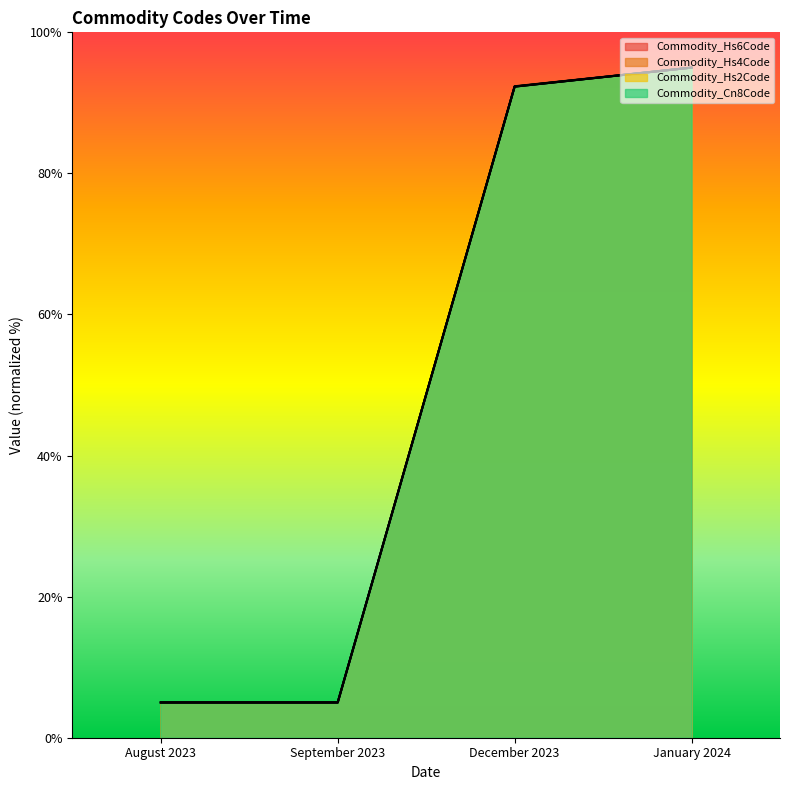

Does the chart have visible grid lines?

No